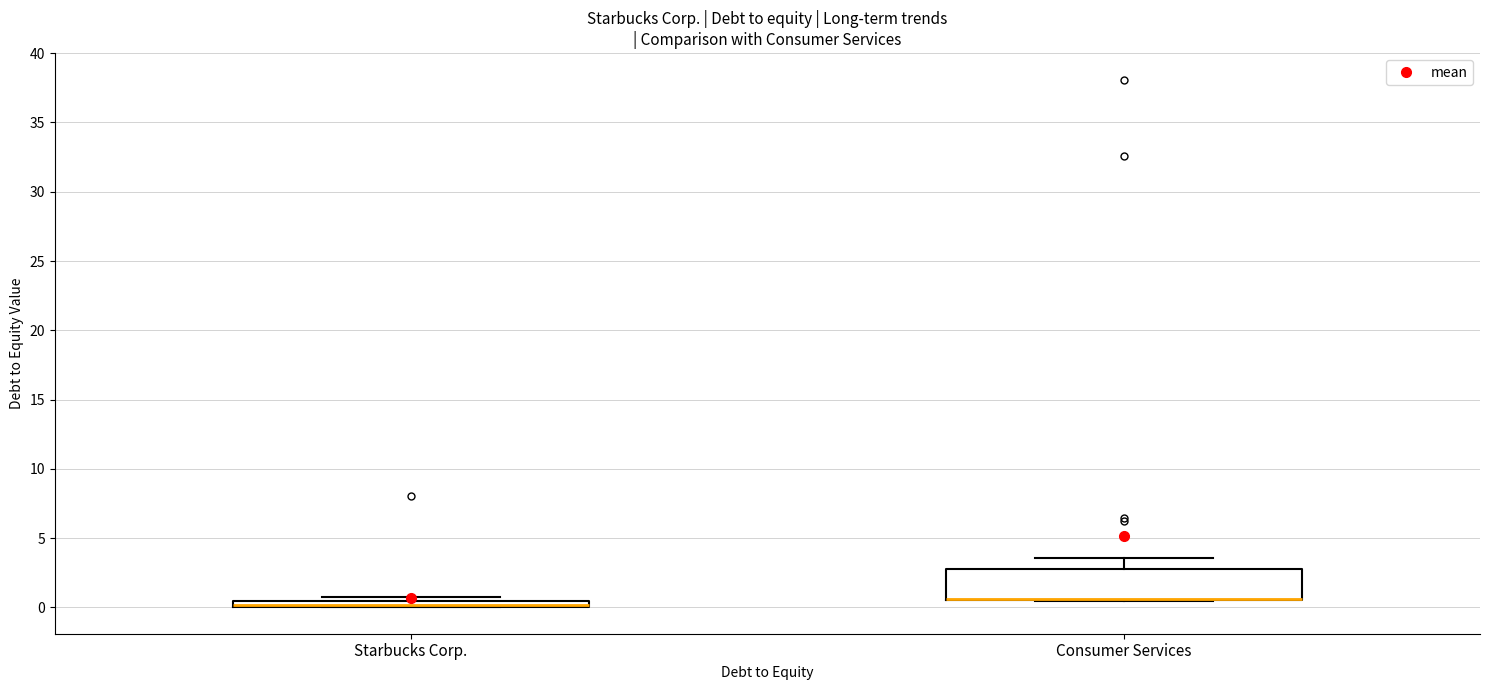

Where is the upper edge of the box for Starbucks Corp. on the y-axis? The values are not printed on the chart, so give them approximately, as read against the axis.

0.5